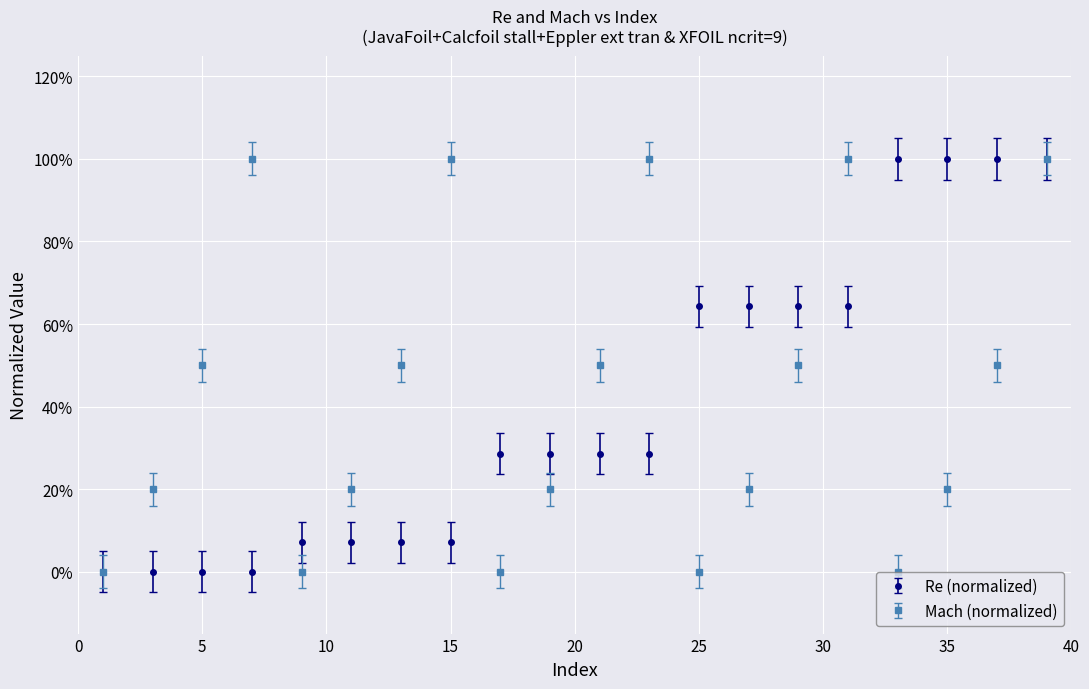

Is this an area chart (filled region under the line)?

No